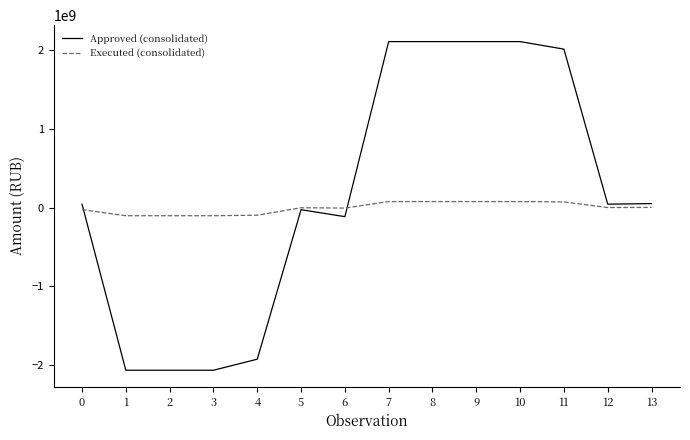

Count the number of data series in this chart.

2